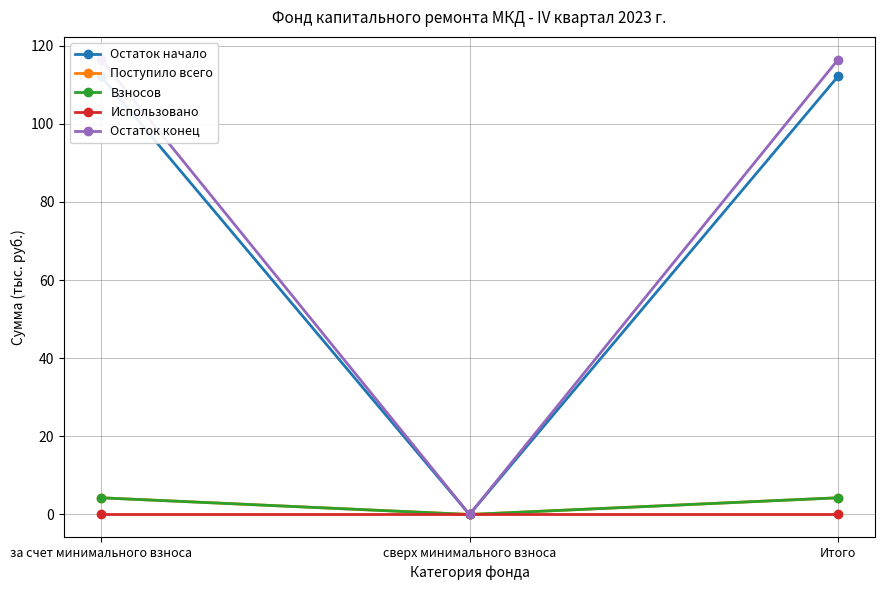

Which category has the highest value across all series?

за счет минимального взноса